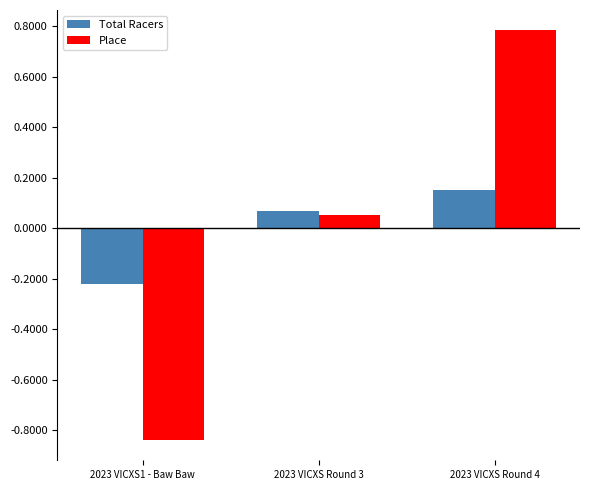

What is the greatest value displayed?

0.8